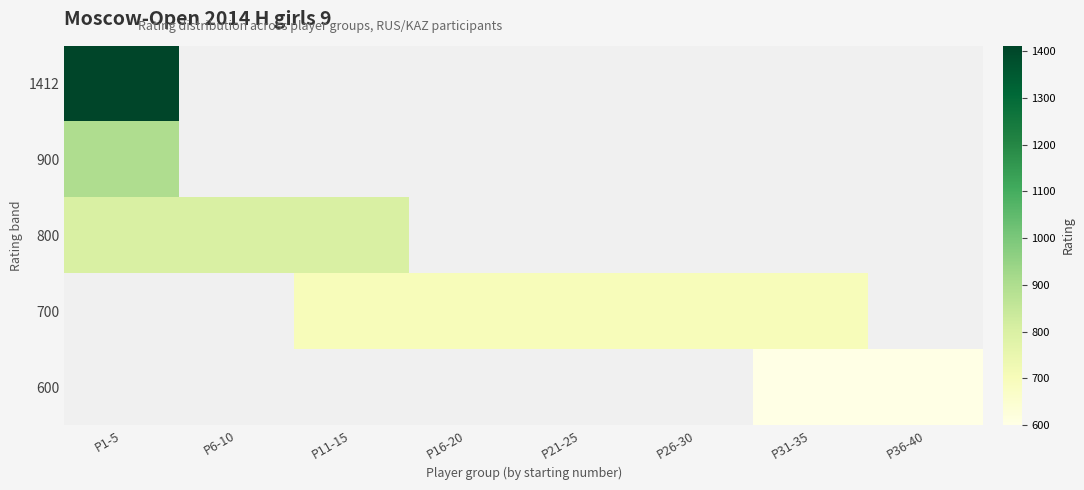

Is the value of 800 at P1-5 greater than the value of 700 at P31-35?

Yes